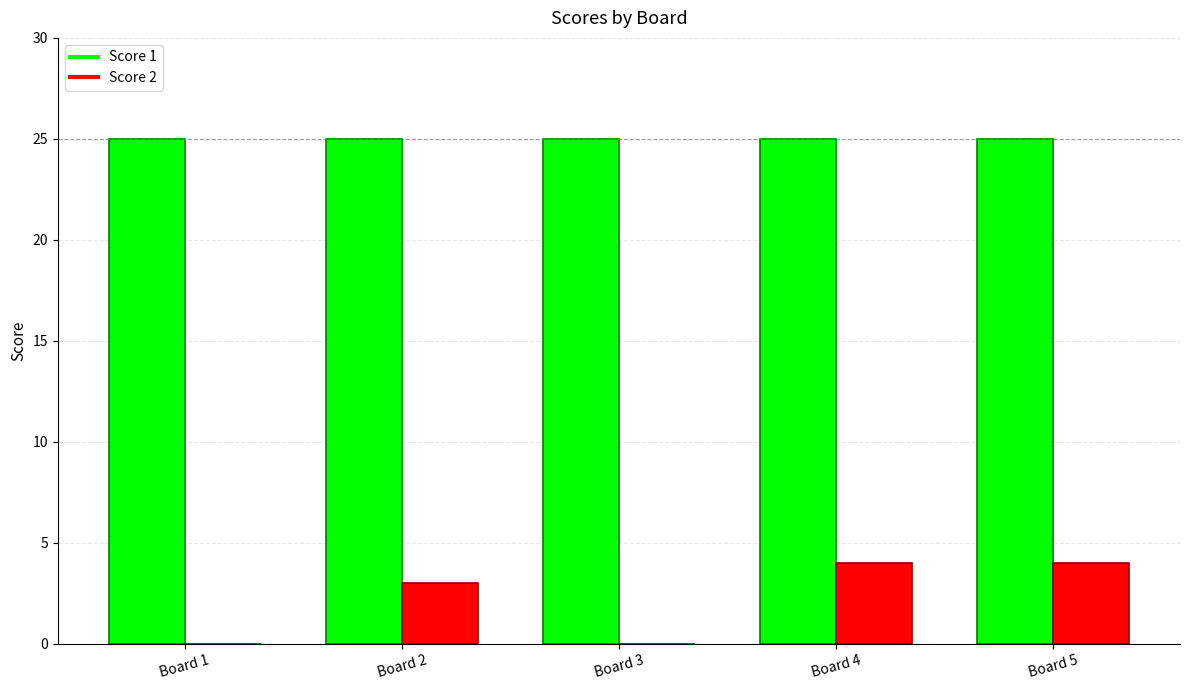

How many Score 2 values are between 0 and 4?

5